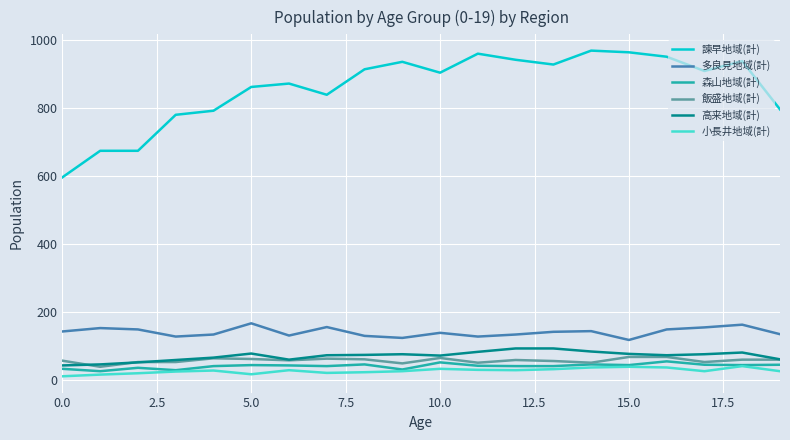

What is the difference between the maximum and minimum values in the 高来地域(計) series?

50